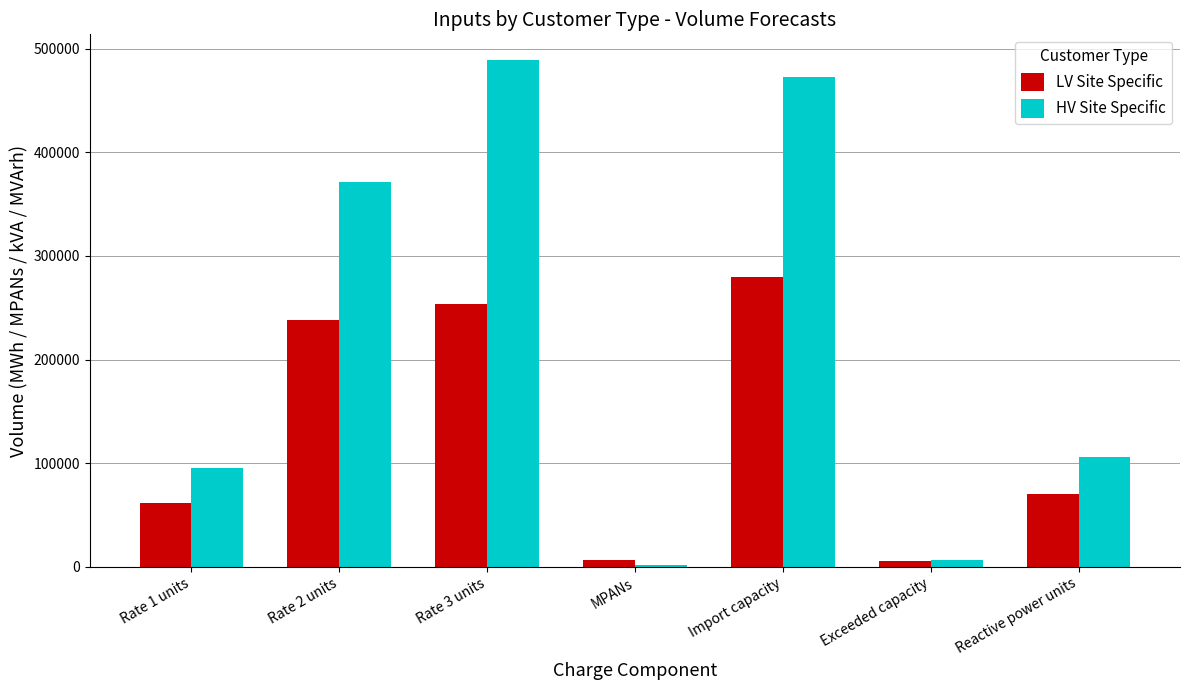

What is the difference between the highest and lowest values at Rate 1 units?

33703.7